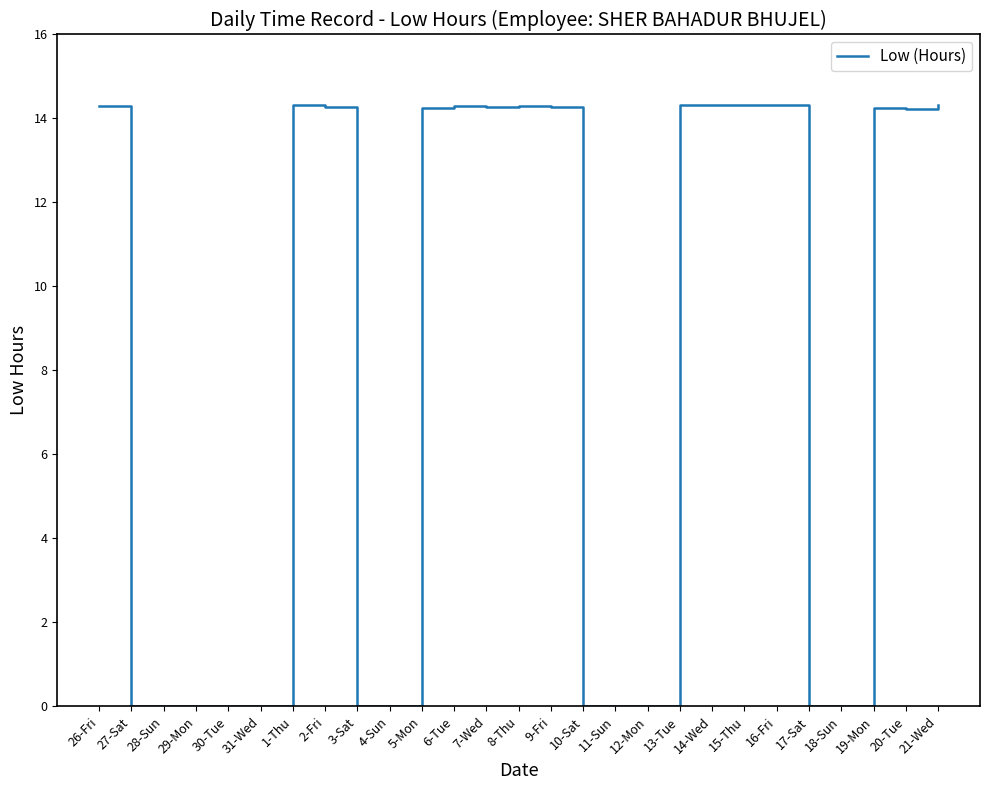

True or false: the data has more than 2 interior local peaks.

True